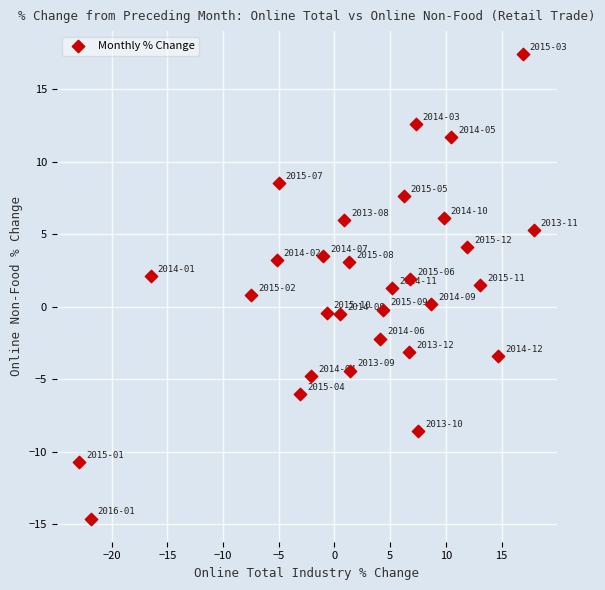

What is the range of Y values (max minus min)?

32.0